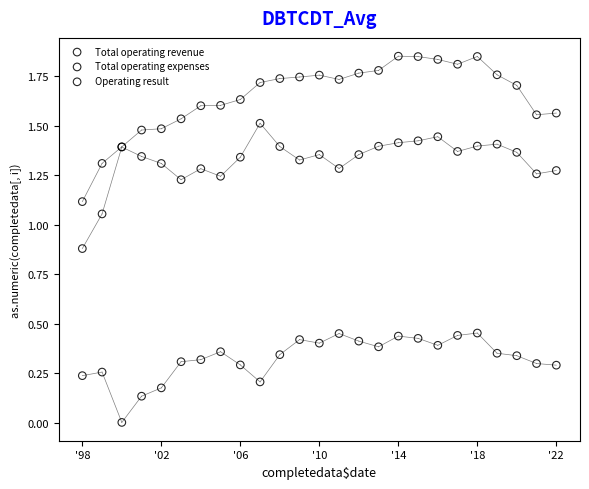

Which series has the widest spread of Y values?

Total operating revenue